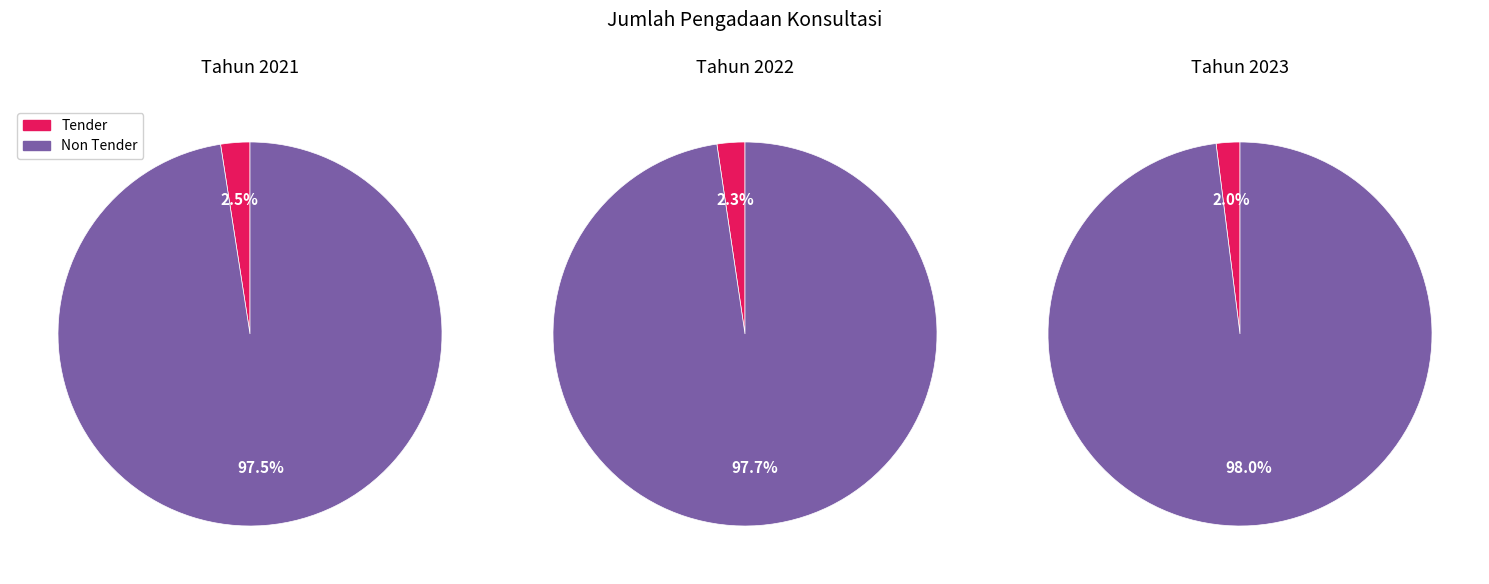

Do Tender and Non Tender together represent more than half of the pie?

Yes